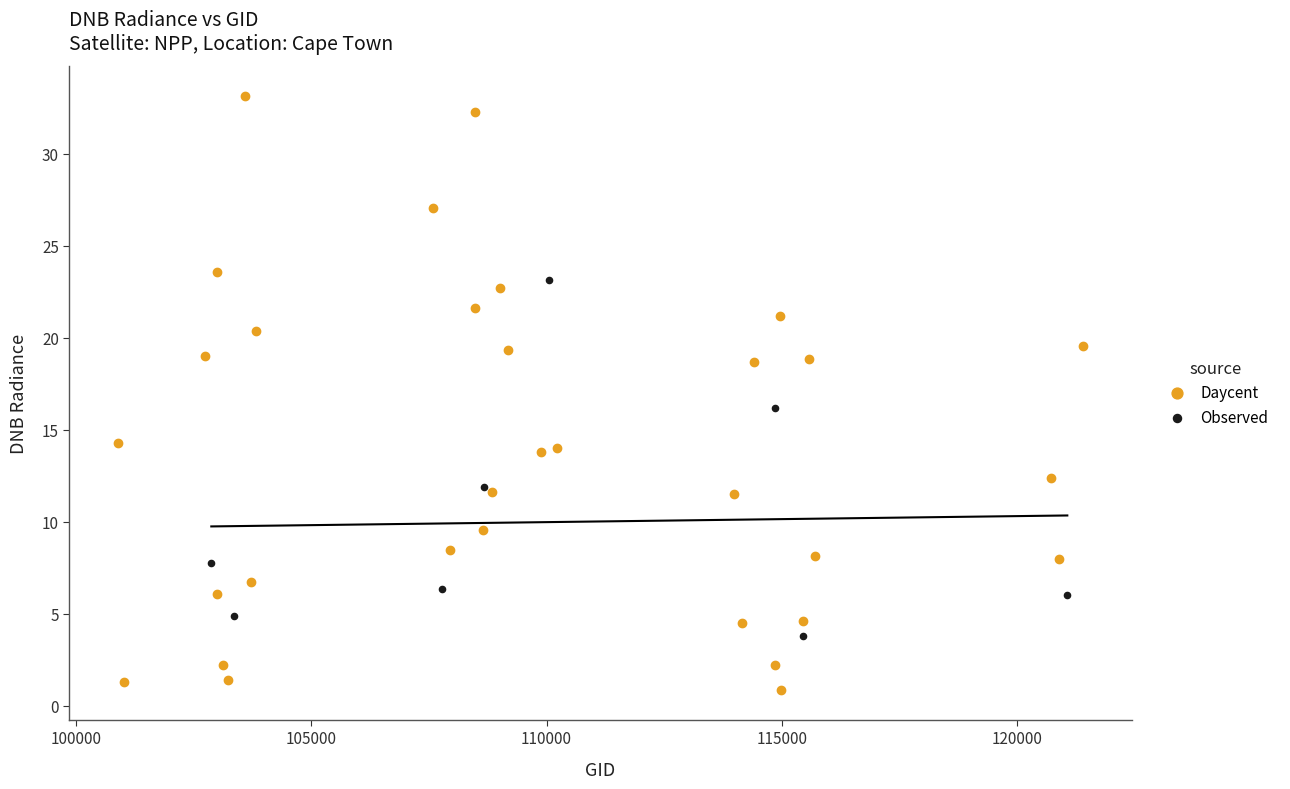

Which series has the widest spread of Y values?

Daycent